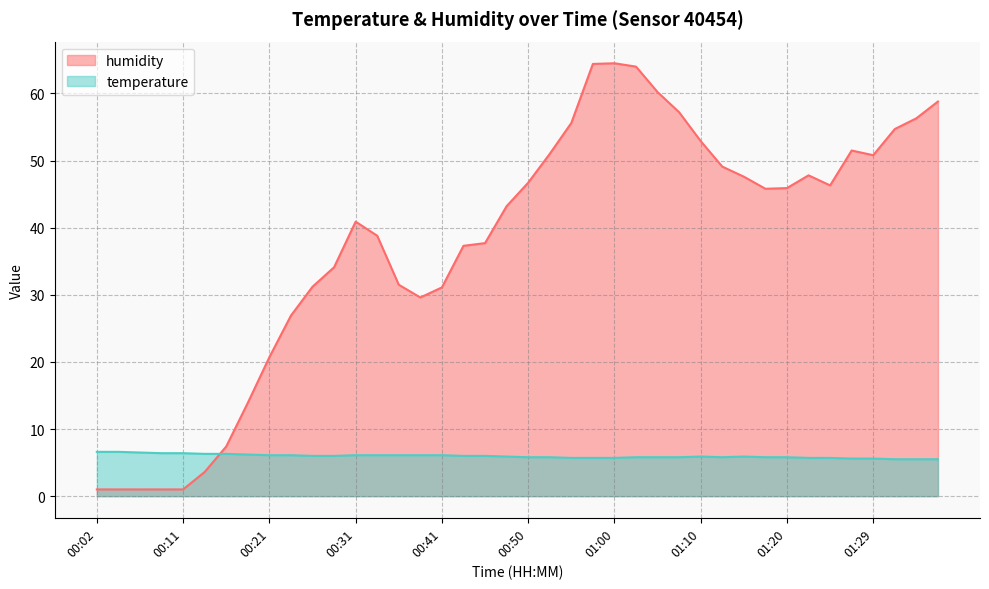

What is the label of the 5th point from the right?

01:27